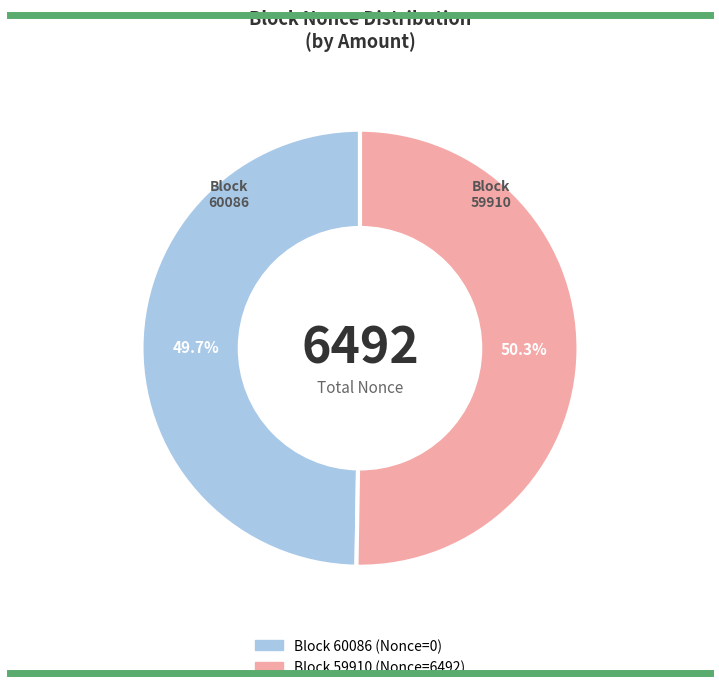

Does any single category account for the majority?

Yes